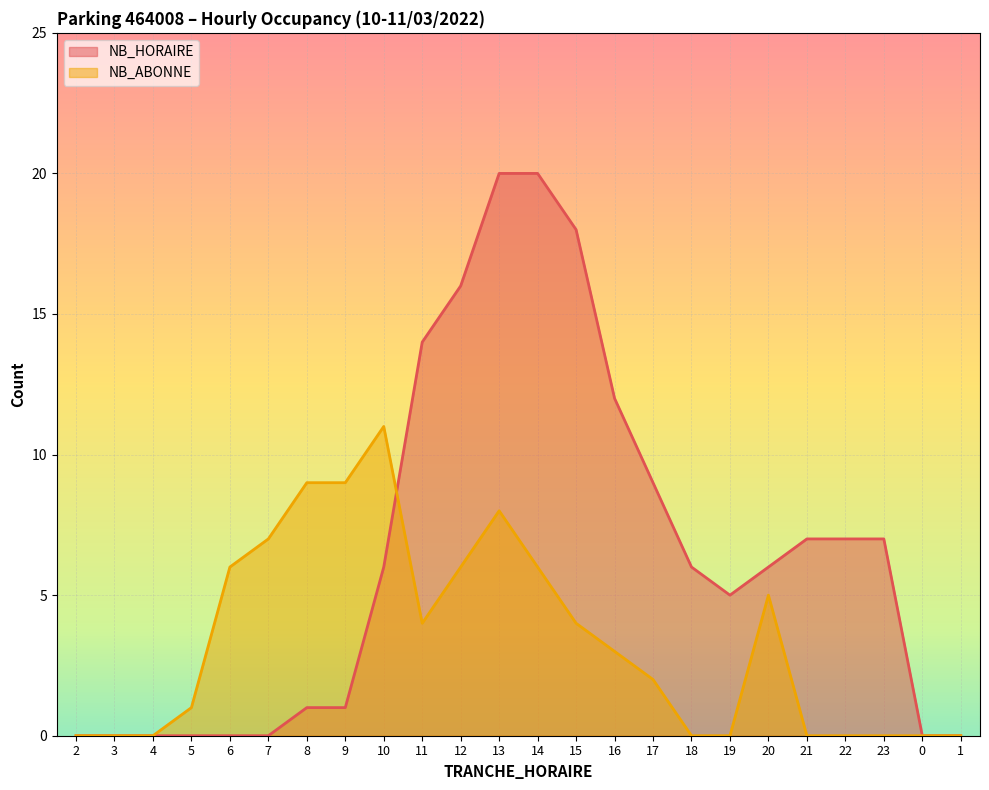

True or false: NB_ABONNE has a value of 0 at 22.

True